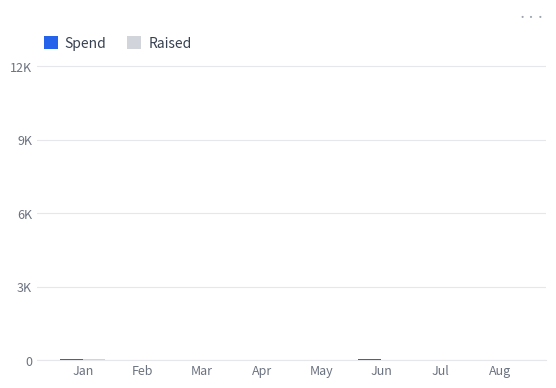

Does the chart contain stacked bars?

No